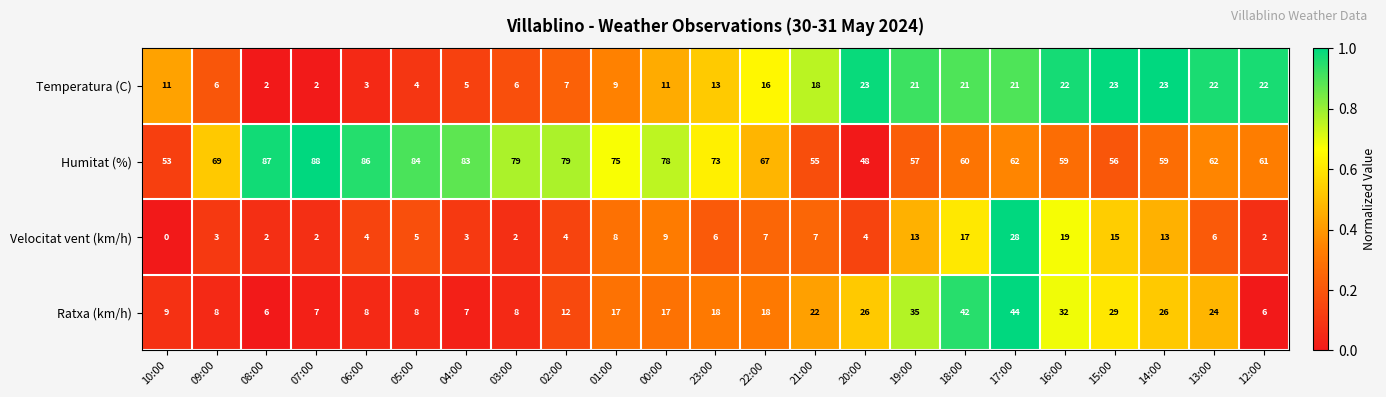

At how many categories does at least one series exceed 0?

23